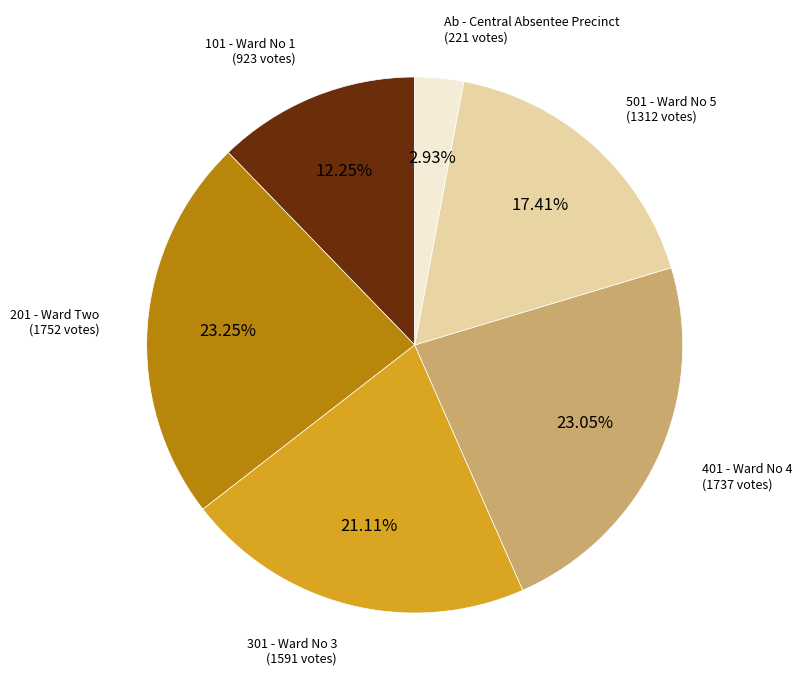

Is there any slice that represents more than half of the pie?

No